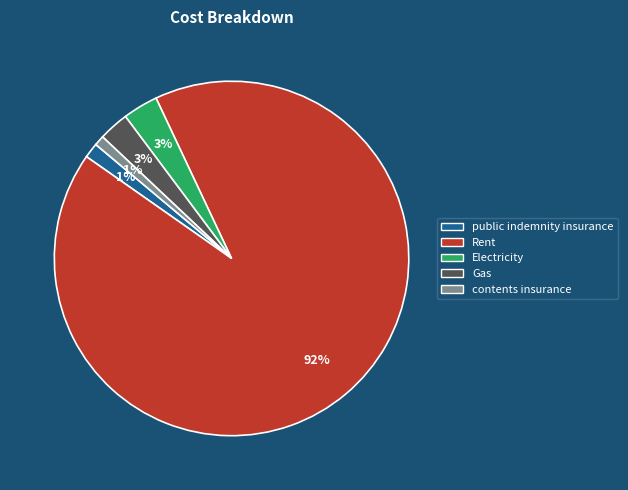

To the nearest percent, what is the average slice percentage?

20%